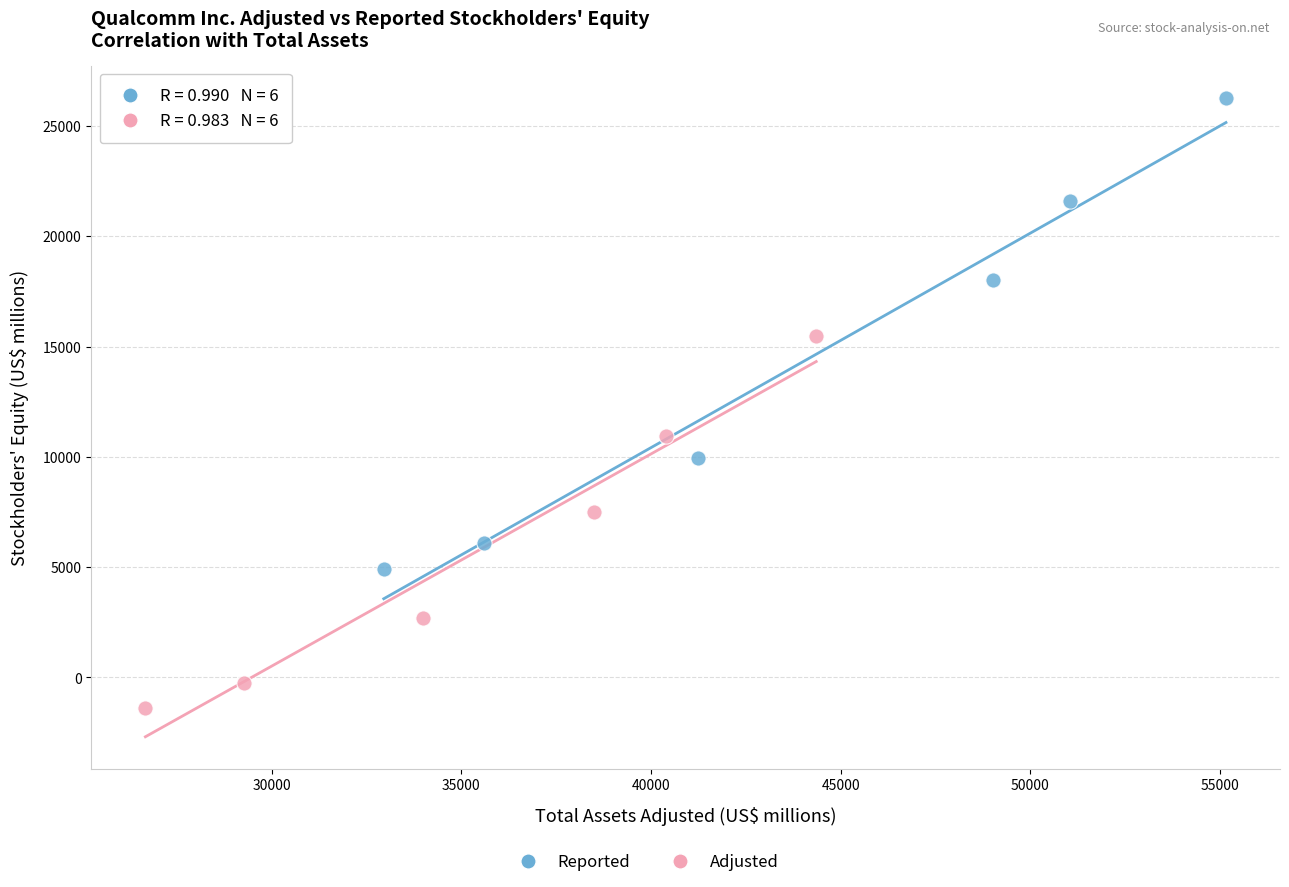

Which series has the largest Y range (max minus min)?

Reported